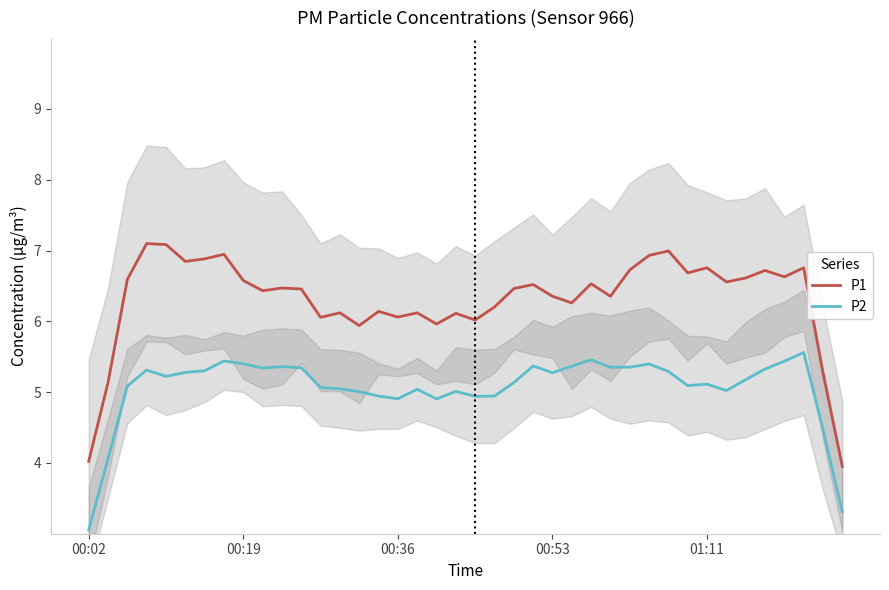

True or false: P1 and P2 cross at least once.

False